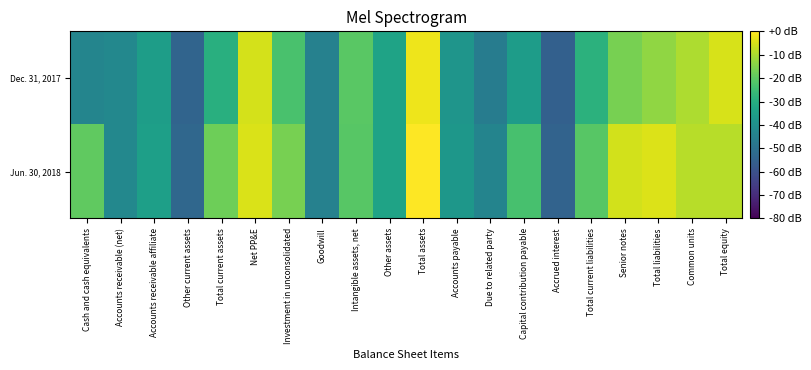

Reading right to left, transcribe all the data shown in this chart.

Jun. 30, 2018: Total equity=-8.5	Common units=-8.6	Total liabilities=-4.1	Senior notes=-5.6	Total current liabilities=-20.6	Accrued interest=-54.5	Capital contribution payable=-23.4	Due to related party=-44.0	Accounts payable=-37.8	Total assets=0.0	Other assets=-33.6	Intangible assets, net=-20.8	Goodwill=-44.8	Investment in unconsolidated=-16.3	Net PP&E=-4.5	Total current assets=-17.6	Other current assets=-53.4	Accounts receivable affiliate=-34.8	Accounts receivable (net)=-42.8	Cash and cash equivalents=-19.6
Dec. 31, 2017: Total equity=-4.9	Common units=-9.7	Total liabilities=-13.2	Senior notes=-16.5	Total current liabilities=-28.5	Accrued interest=-55.6	Capital contribution payable=-35.9	Due to related party=-46.3	Accounts payable=-38.2	Total assets=-2.1	Other assets=-33.6	Intangible assets, net=-20.5	Goodwill=-44.8	Investment in unconsolidated=-23.1	Net PP&E=-5.0	Total current assets=-29.7	Other current assets=-54.2	Accounts receivable affiliate=-35.5	Accounts receivable (net)=-42.7	Cash and cash equivalents=-43.5